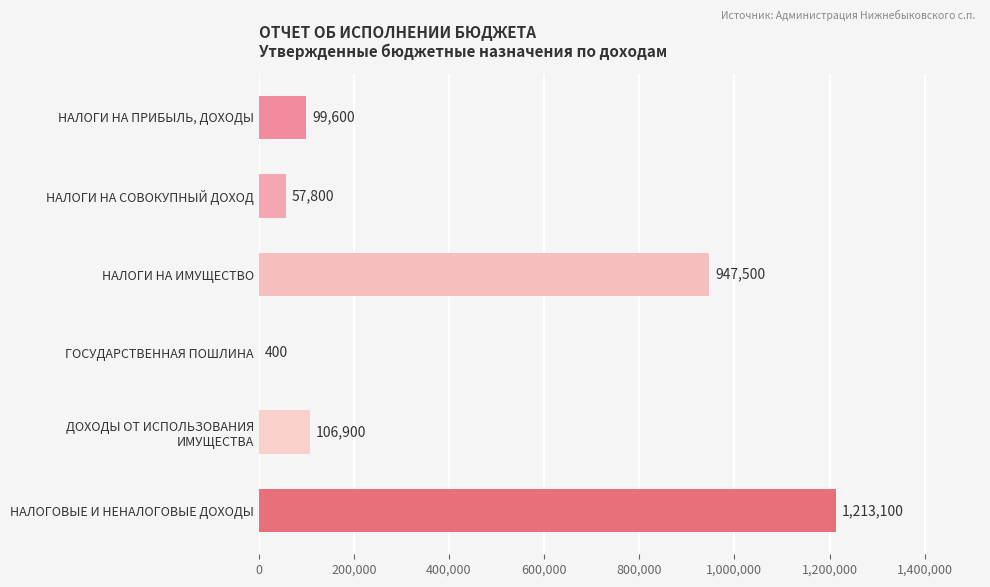

True or false: the data shows 99600 at НАЛОГИ НА ПРИБЫЛЬ, ДОХОДЫ.

True